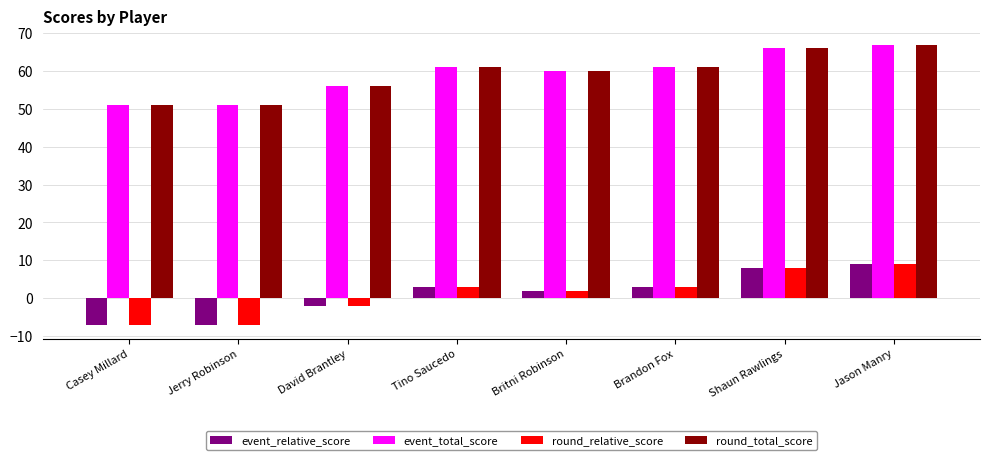

What is the lowest value of the event_total_score series?

51